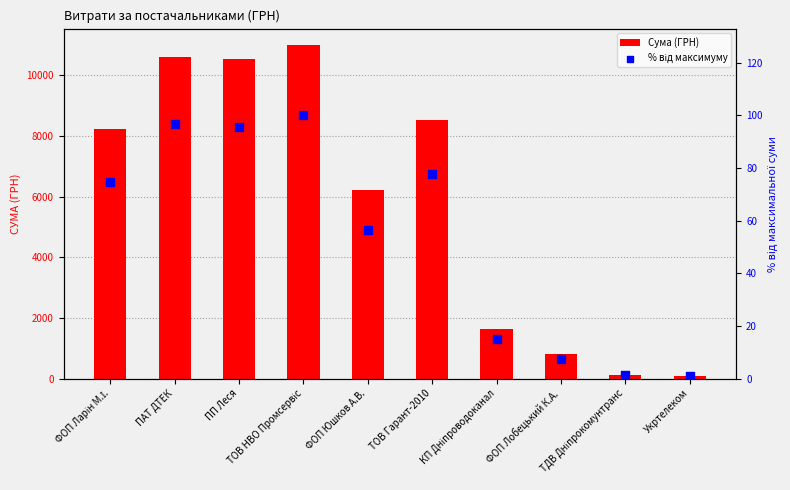

Which series has the largest total across all categories?

Сума (ГРН)